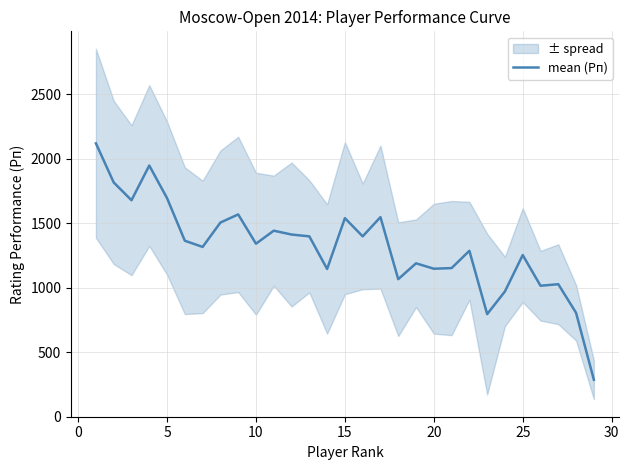

Reading left to right, list all the values displayed in this chart.

2118	1815	1677	1946	1693	1363	1315	1504	1567	1340	1441	1411	1397	1144	1538	1397	1546	1065	1188	1146	1151	1285	794	970	1252	1014	1026	804	285